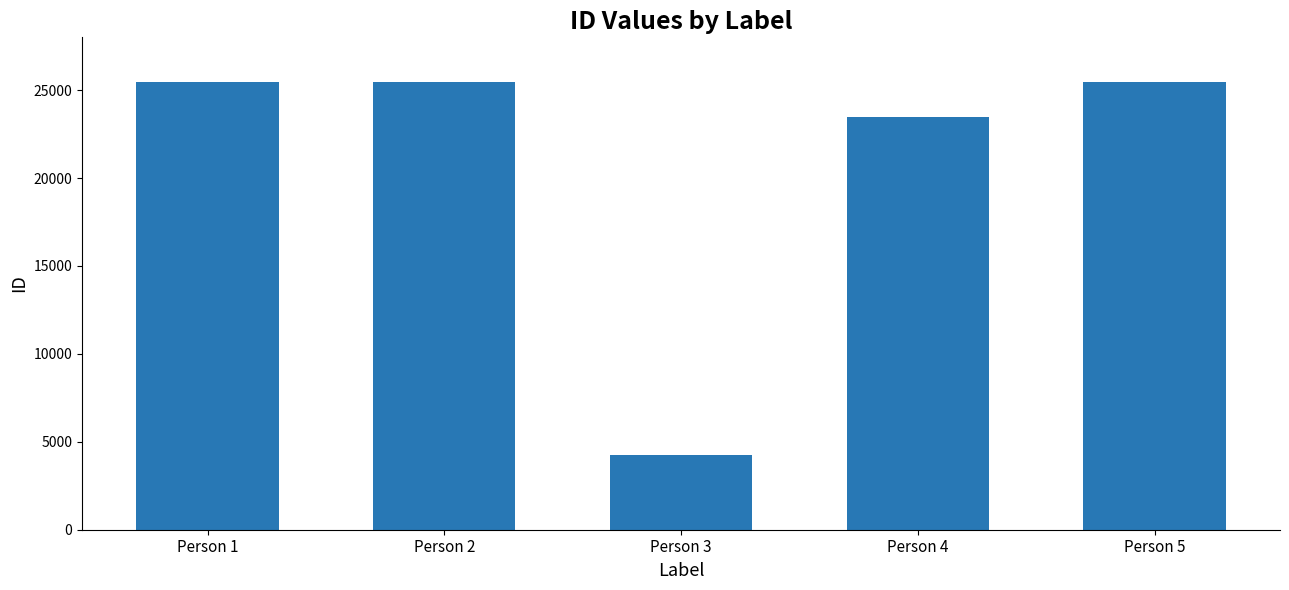

At which category does the chart reach its minimum across all series?

Person 3